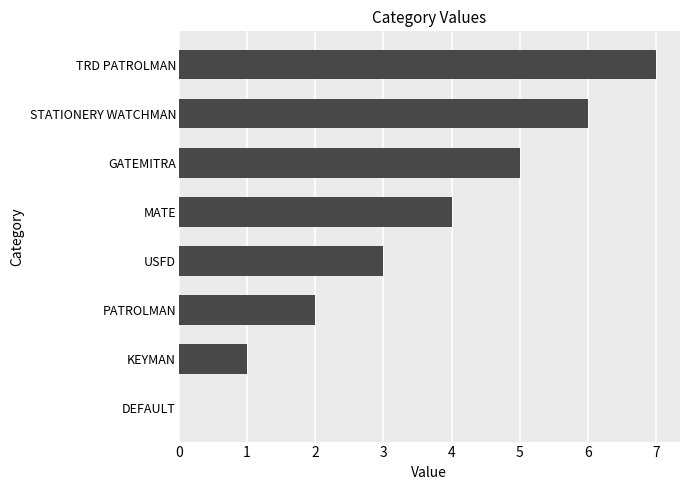

True or false: the data shows 4 at MATE.

True